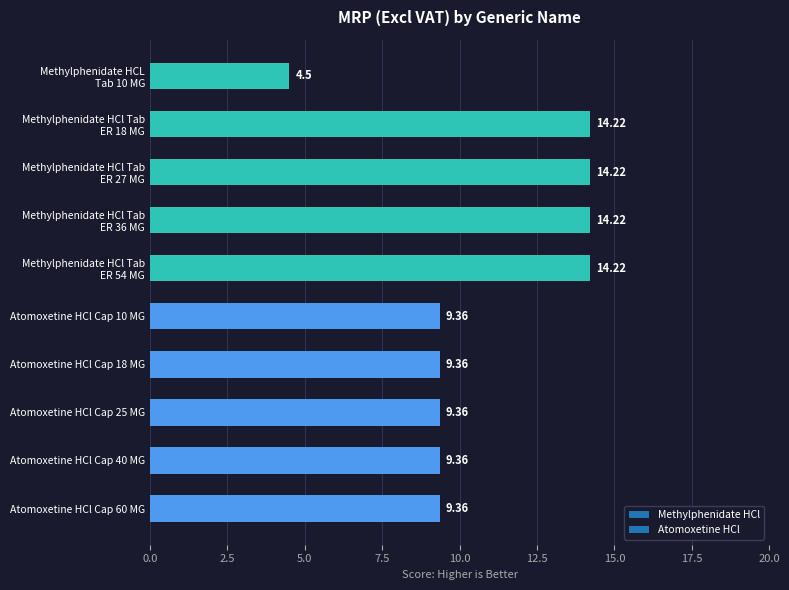

What is the ratio of the value at Atomoxetine HCl Cap 18 MG to the value at Atomoxetine HCl Cap 10 MG?

1.0